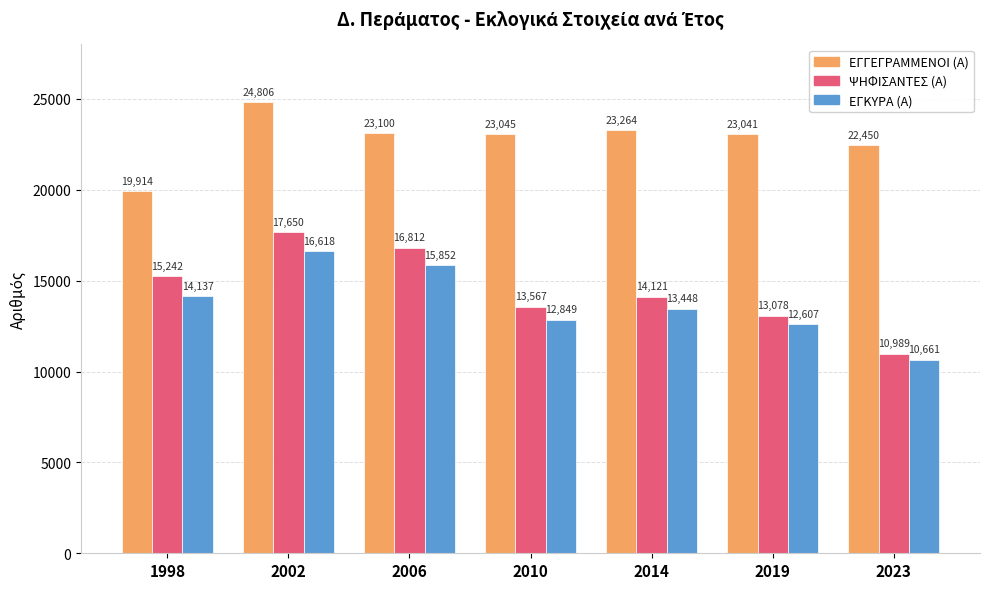

True or false: ΕΓΓΕΓΡΑΜΜΕΝΟΙ (Α) has a value of 24806 at 2002.

True